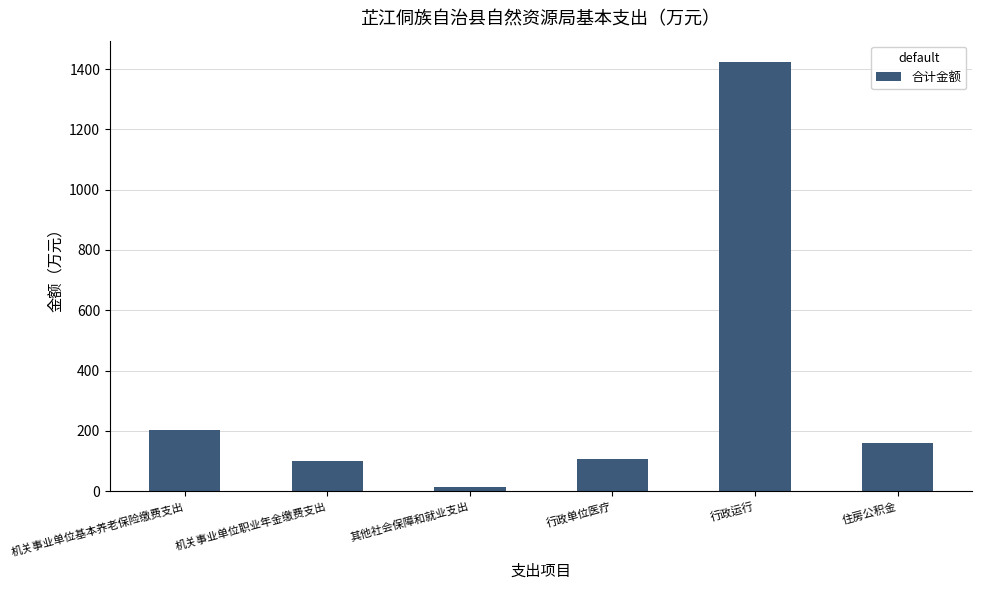

What value does the data have at 行政运行?

1422.9